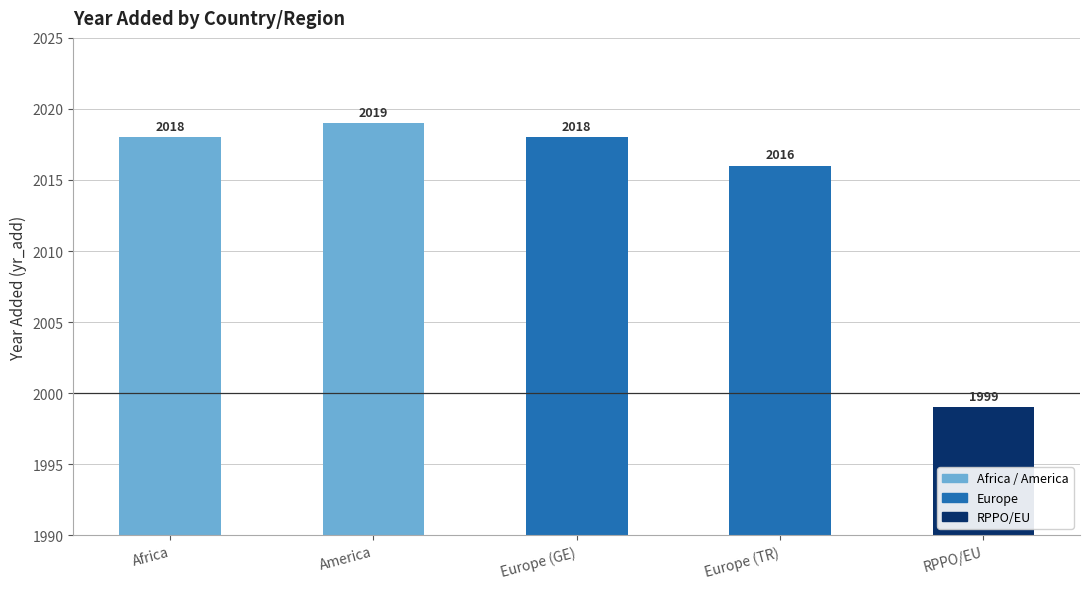

At which label does the data first exceed 2018?

America